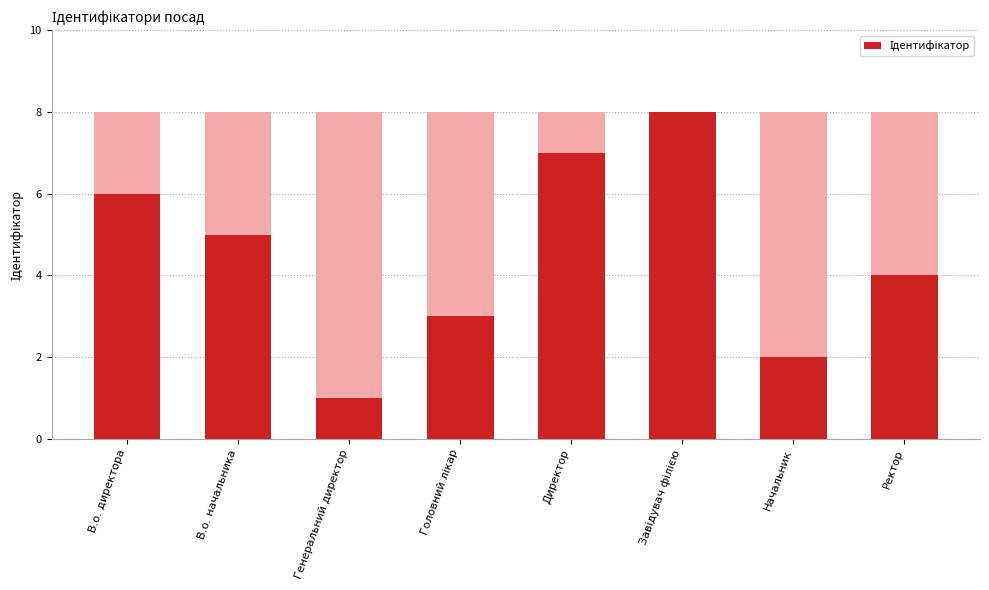

Reading left to right, what are all the values shown in this chart?

6	5	1	3	7	8	2	4